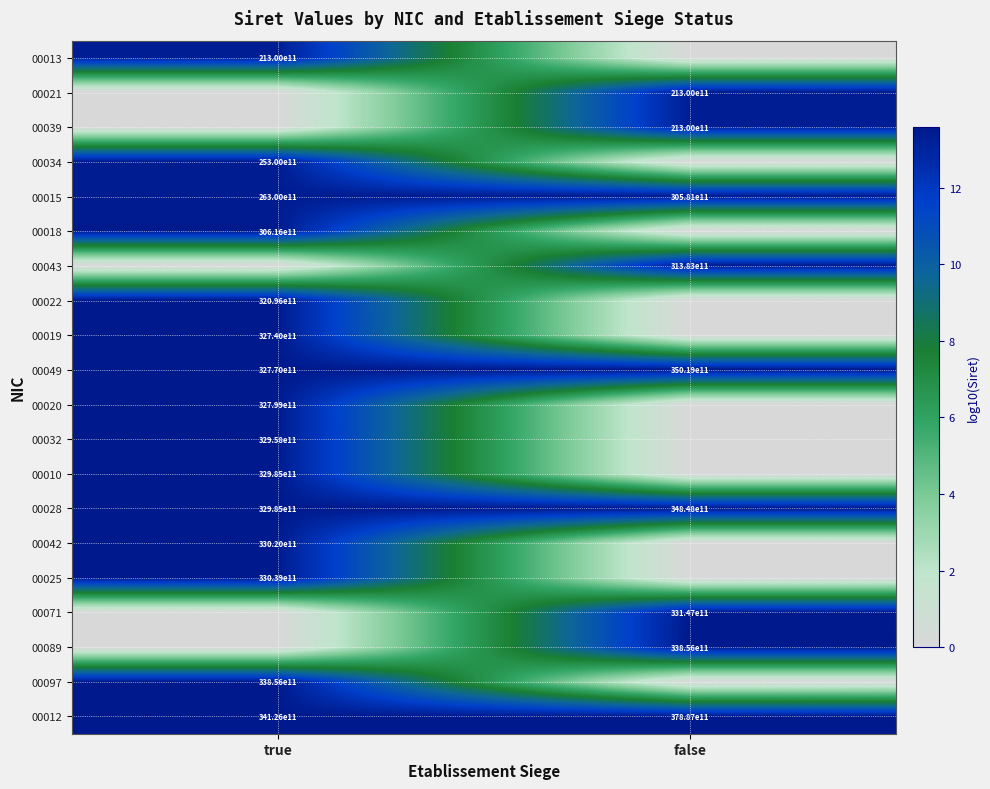

At which label does 00012 reach its minimum?

true